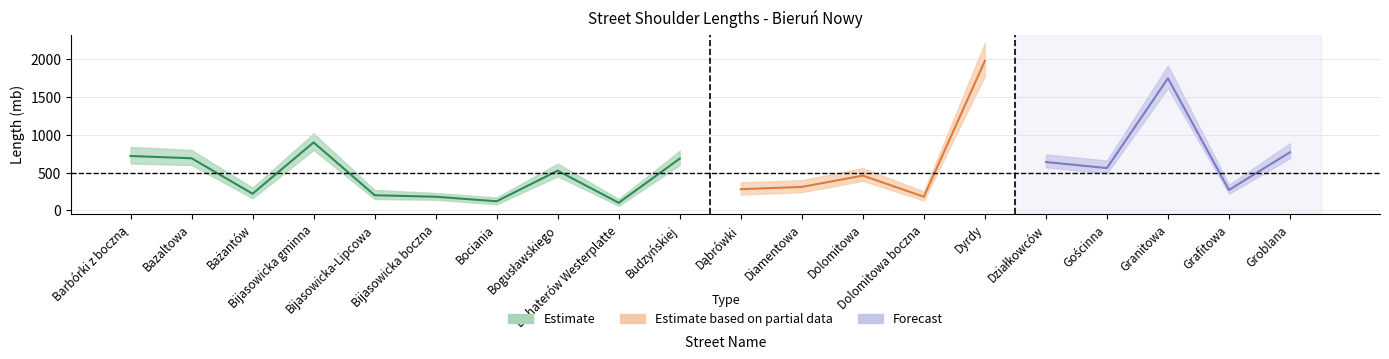

Does the chart have visible grid lines?

Yes